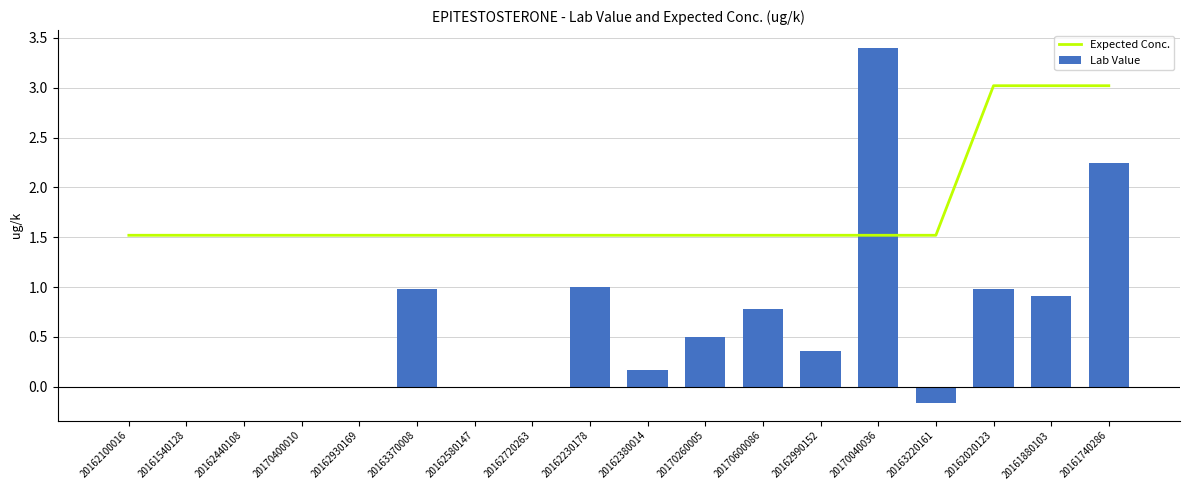

What position from the left is 20162720263?

8